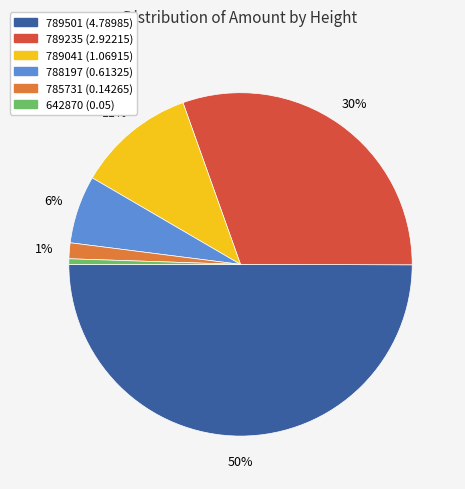

What percentage is the 789235 slice, to the nearest percent?

30%